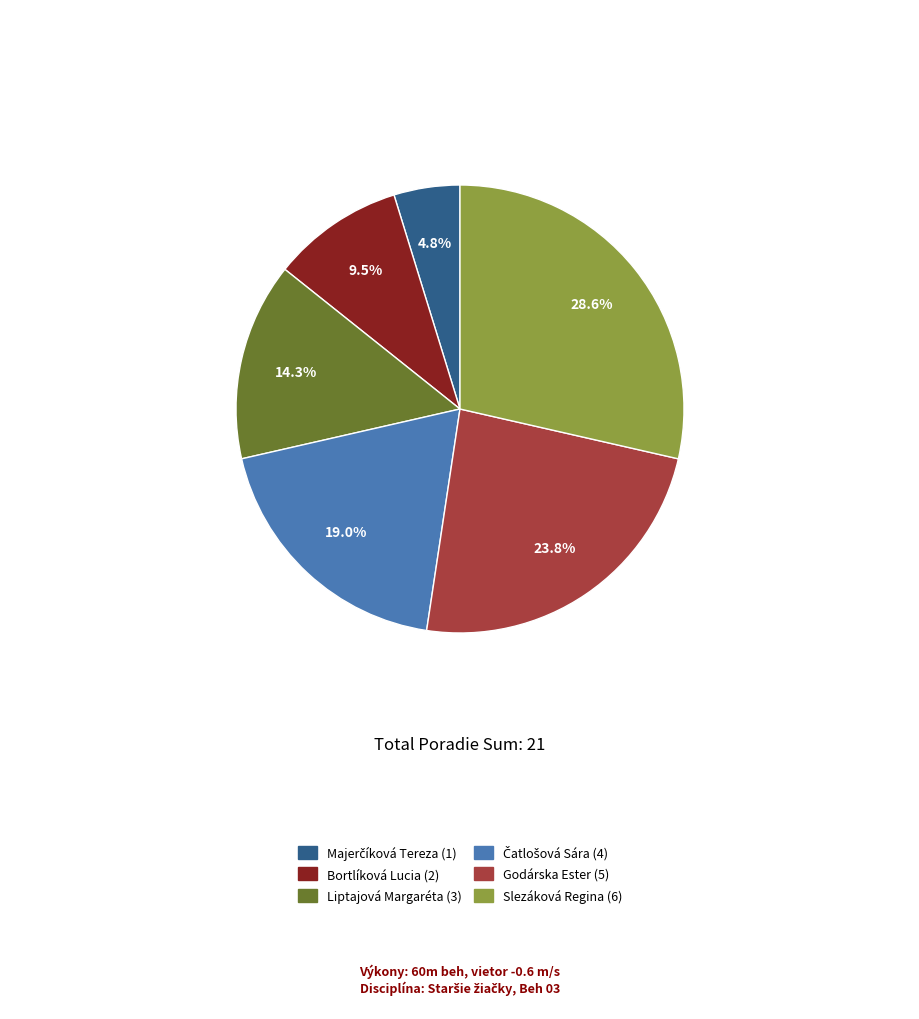

Is there any slice that represents more than half of the pie?

No